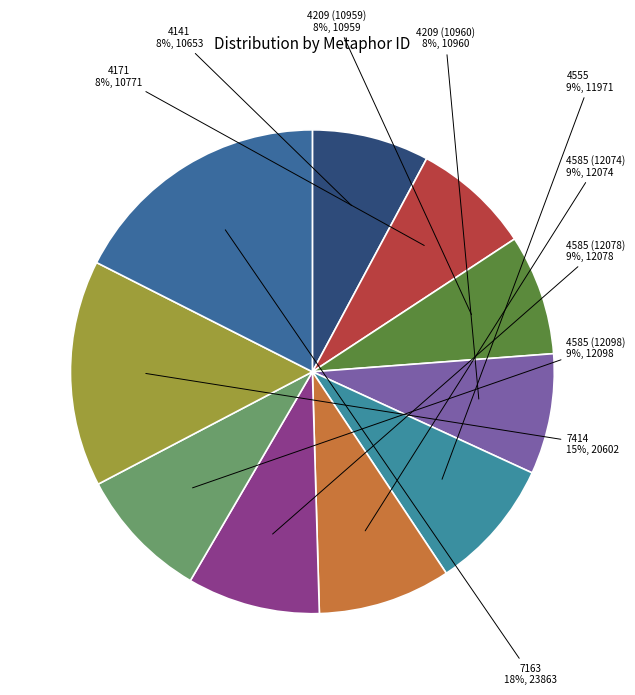

To the nearest percent, what percentage of the pie is 4585 (12098)?

9%